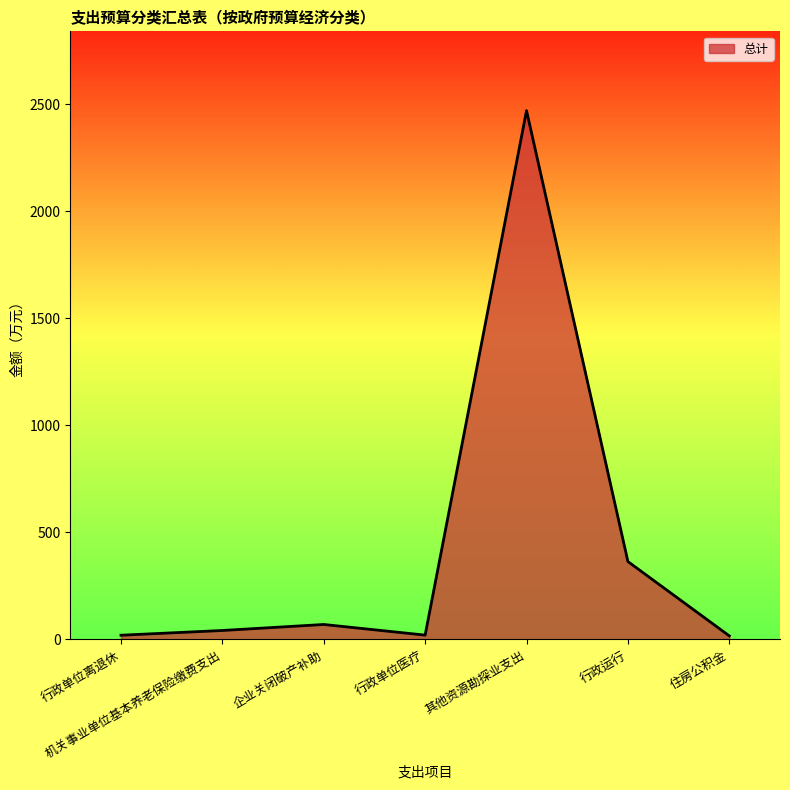

Where is the data nearest to the value 1243?

行政运行